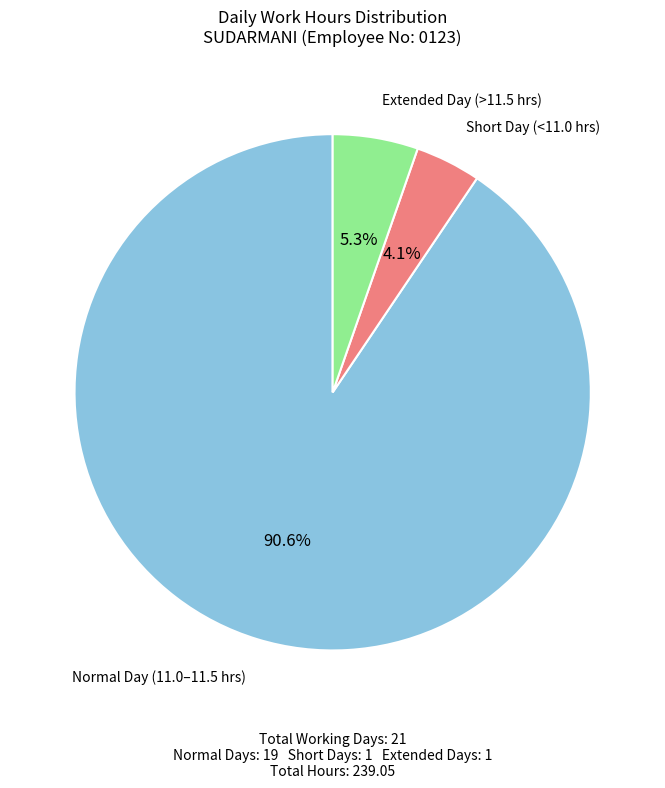

Does any single category account for the majority?

Yes